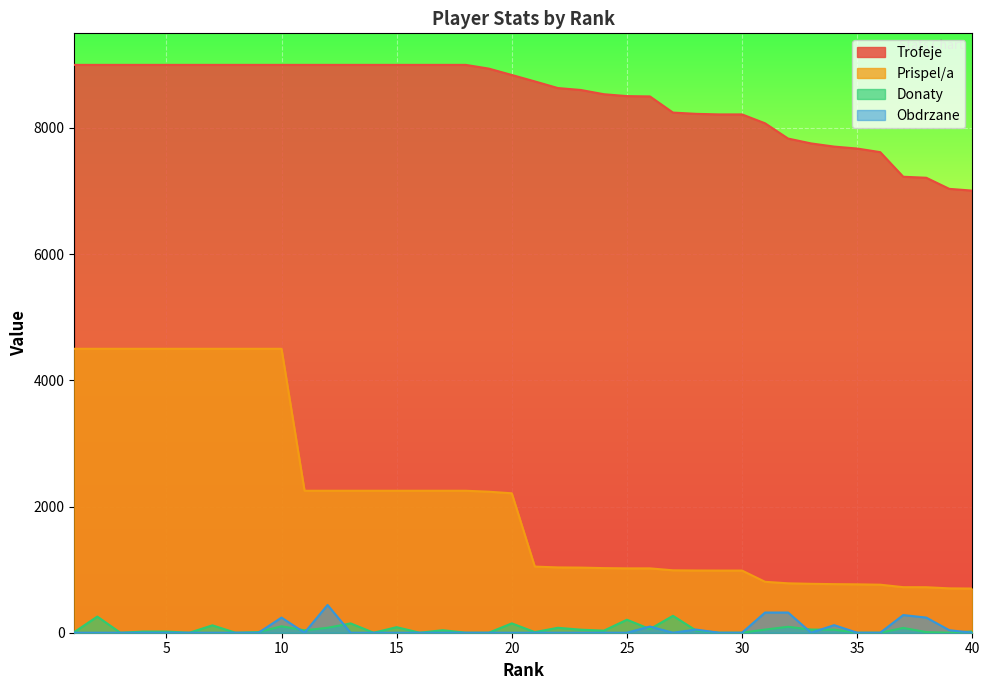

Reading left to right, transcribe all the data shown in this chart.

Trofeje: 9000	9000	9000	9000	9000	9000	9000	9000	9000	9000	9000	9000	9000	9000	9000	9000	9000	9000	8941	8840	8738	8633	8602	8535	8505	8500	8244	8224	8215	8215	8074	7832	7755	7705	7674	7617	7227	7211	7035	7007
Prispel/a: 4500	4500	4500	4500	4500	4500	4500	4500	4500	4500	2250	2250	2250	2250	2250	2250	2250	2250	2235	2210	1048	1035	1032	1024	1020	1020	989	986	985	985	807	783	775	770	767	761	722	721	703	700
Donaty: 10	256	0	18	18	0	117	0	10	102	38	78	148	0	88	0	40	0	0	148	10	78	48	33	206	58	268	36	0	0	50	94	50	48	0	0	76	10	0	20
Obdrzane: 0	0	0	0	0	0	0	0	0	240	0	440	0	0	0	0	0	0	0	0	0	0	0	0	0	98	0	50	0	0	320	320	0	120	0	0	280	240	40	0